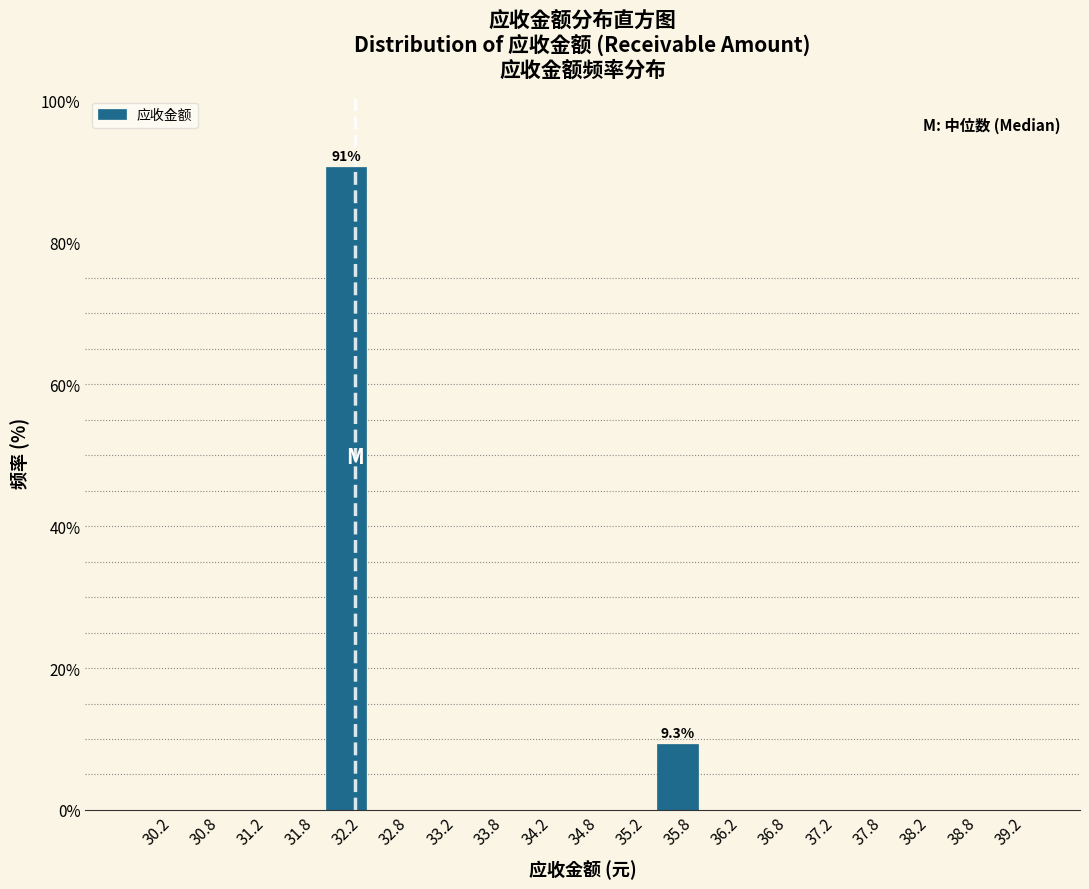

Which range on the x-axis has the tallest bar?

32.0 to 32.5